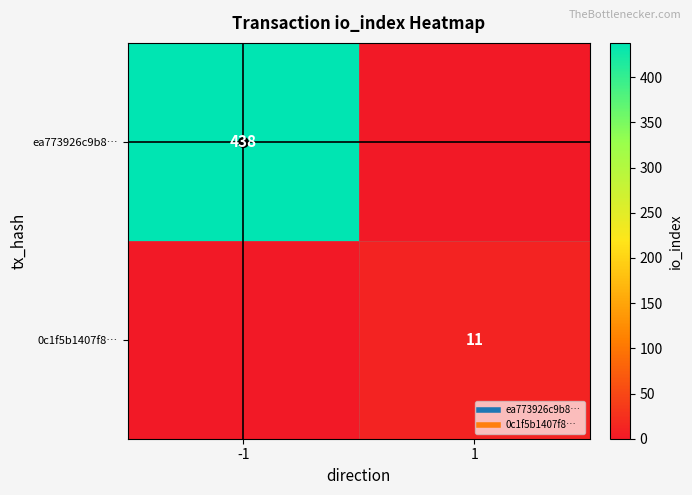

What is the spread (max minus min) of values at -1?

438